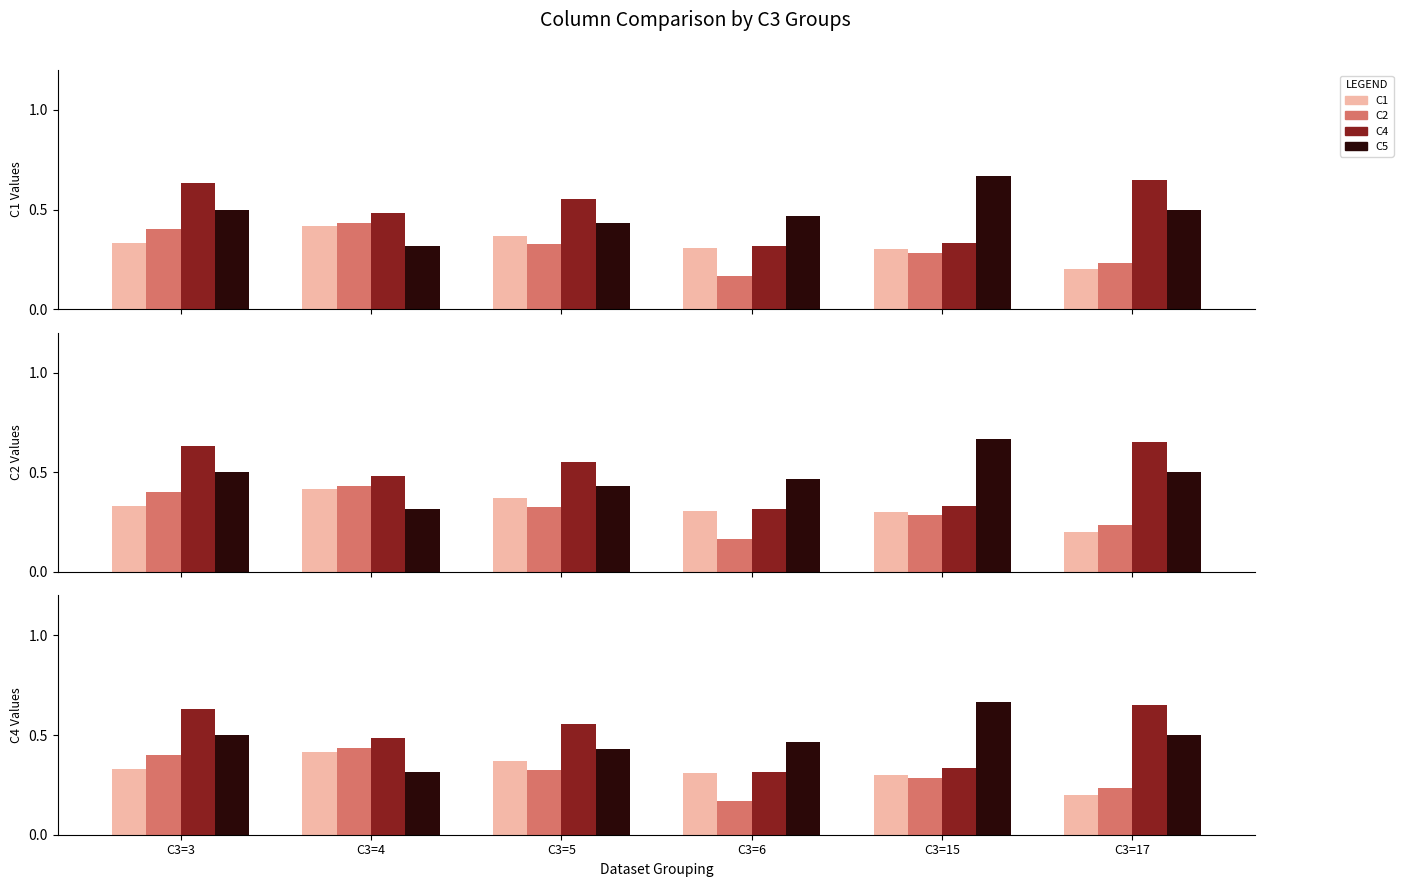

What is the minimum value for C5?

0.3